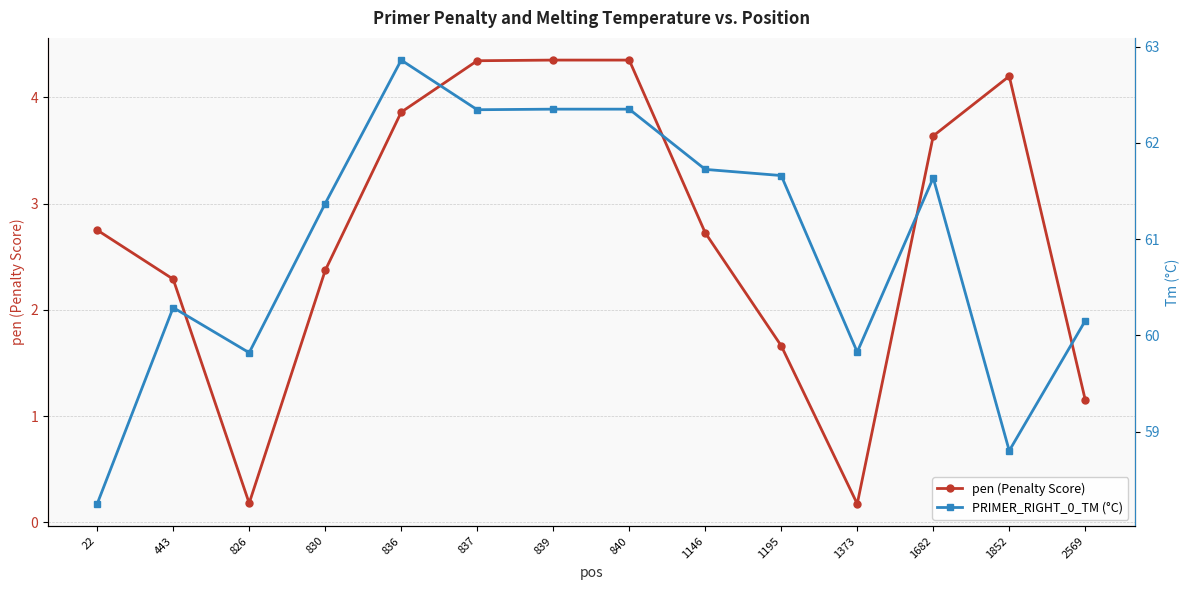

In PRIMER_RIGHT_0_TM (°C), how many points are lower than both neighbors (excluding endpoints)?

4